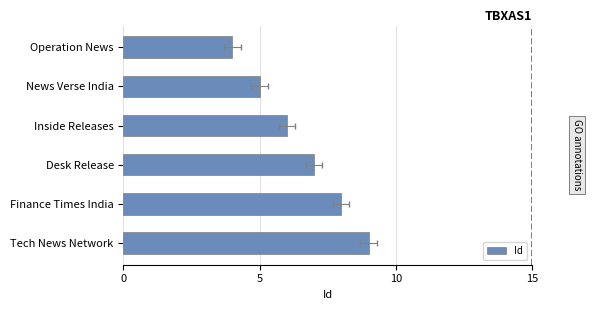

Which has a higher value, Desk Release or Tech News Network?

Tech News Network